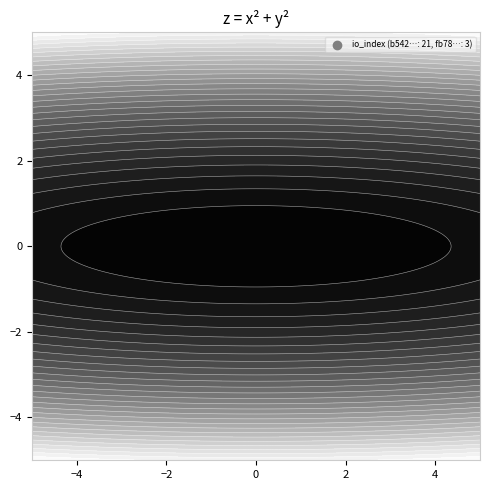

What is the total value across all series at io_index?

24